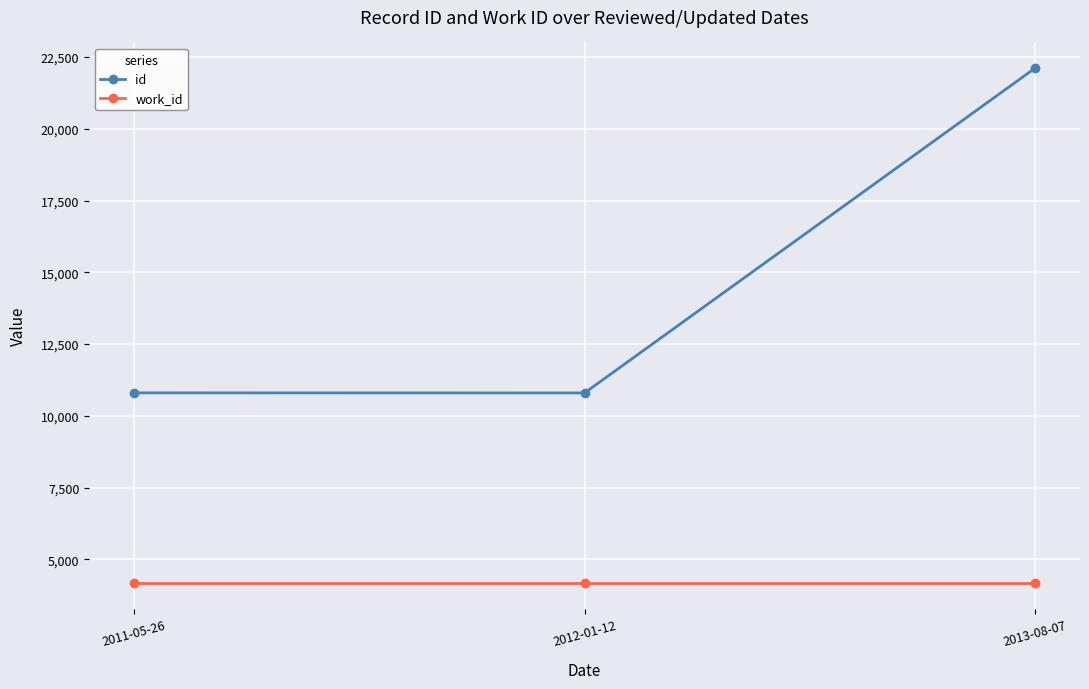

What is the greatest value displayed?

22108